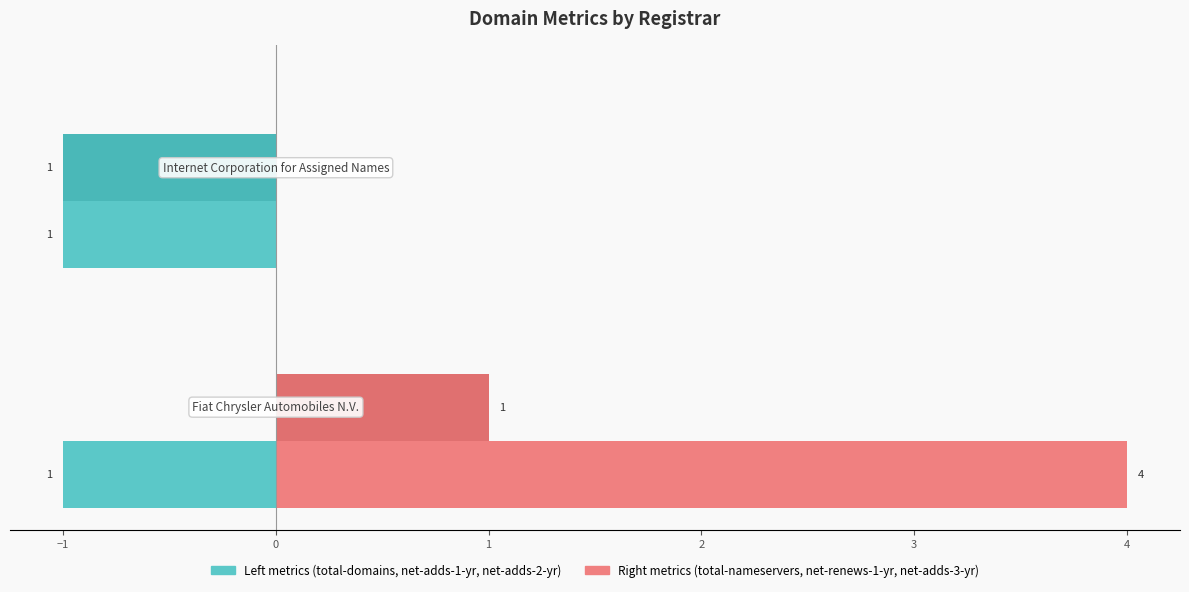

Is the value of total-domains at −2 greater than the value of total-nameservers at −2?

No